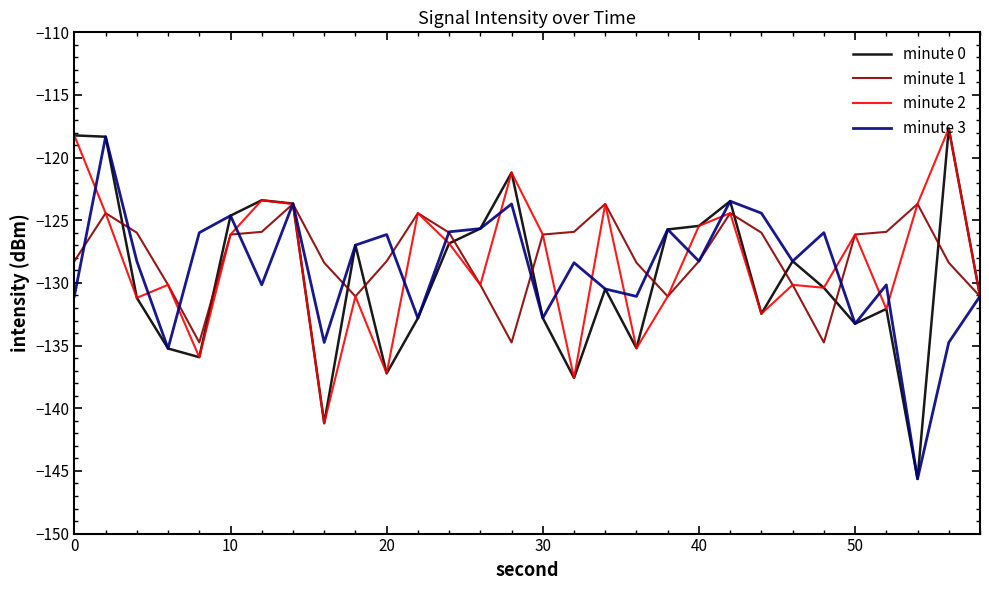

Which series has the widest spread of values?

minute 0